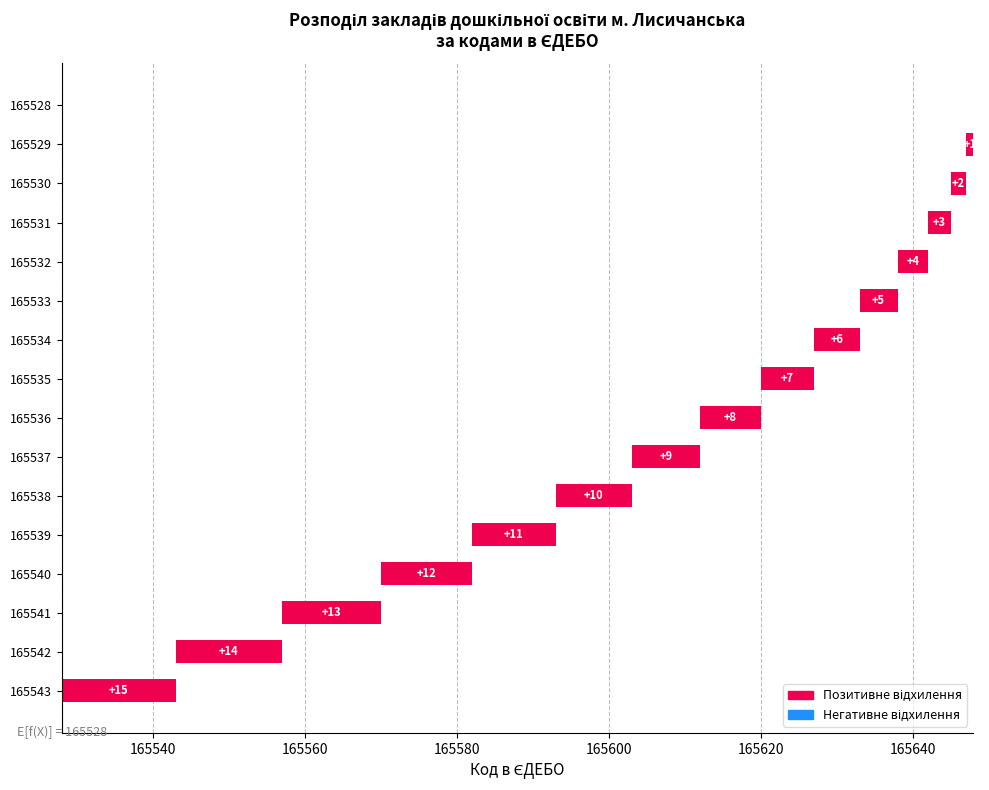

What is the value of the 2nd bar from the left?

14